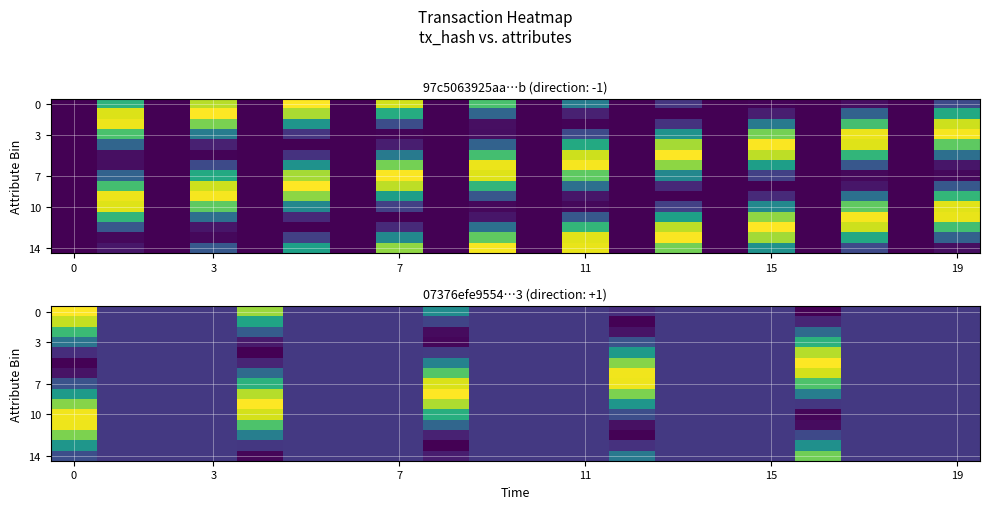

What is the smallest value displayed?

-0.2